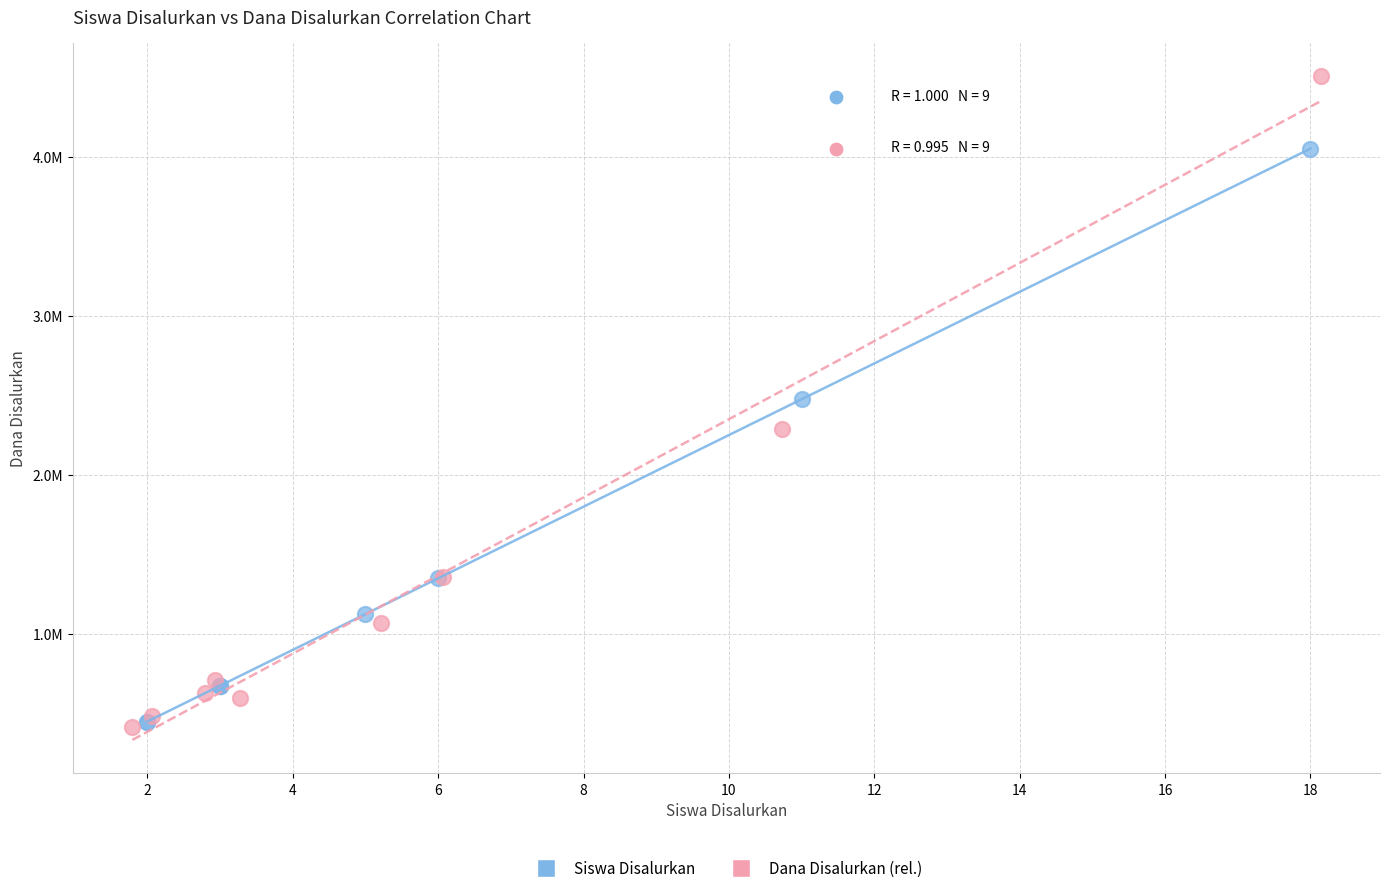

What are all the series names shown in the legend?

Siswa Disalurkan, Dana Disalurkan (rel.)